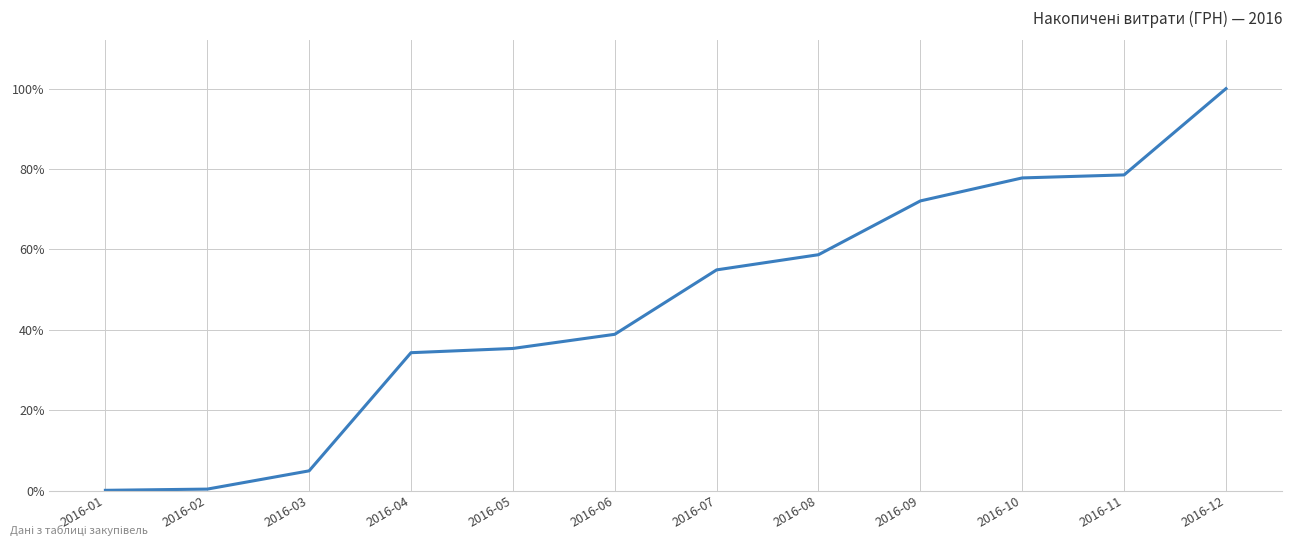

Which label corresponds to the largest value in the chart?

2016-12